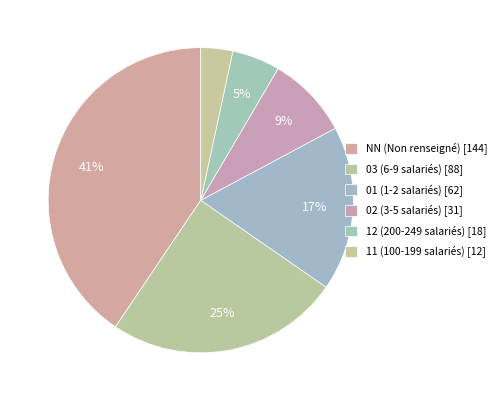

What percentage is NOT represented by 12?

94.9%